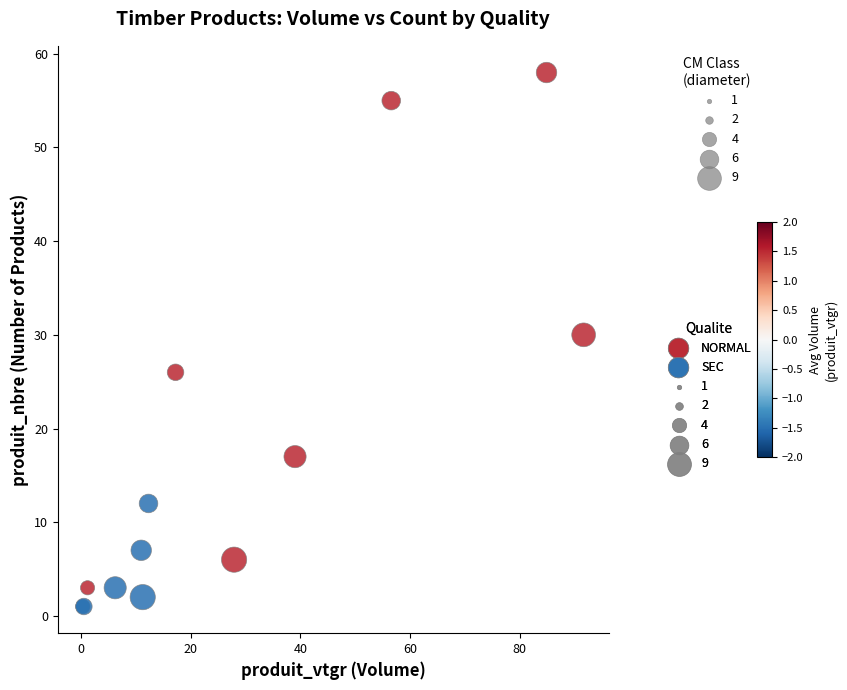

Which series has the widest spread of Y values?

NORMAL